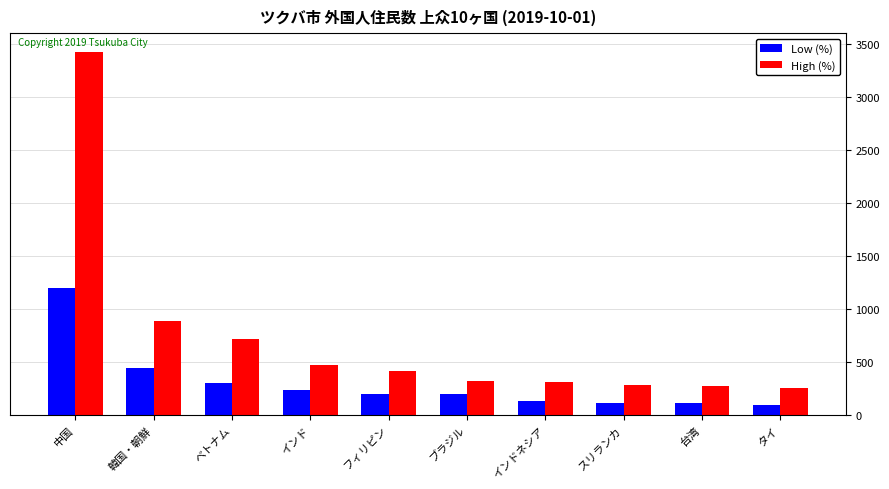

What is the difference between the highest and lowest values at 台湾?

159